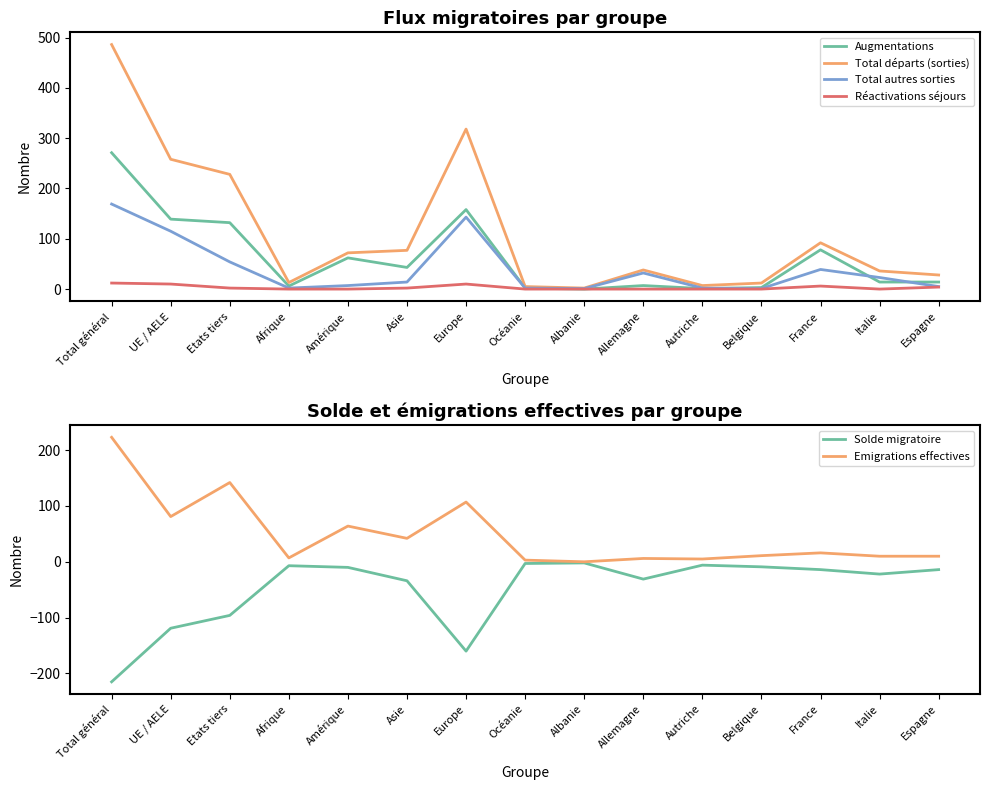

What is the sum of the Emigrations effectives values at Total général and Autriche?

228